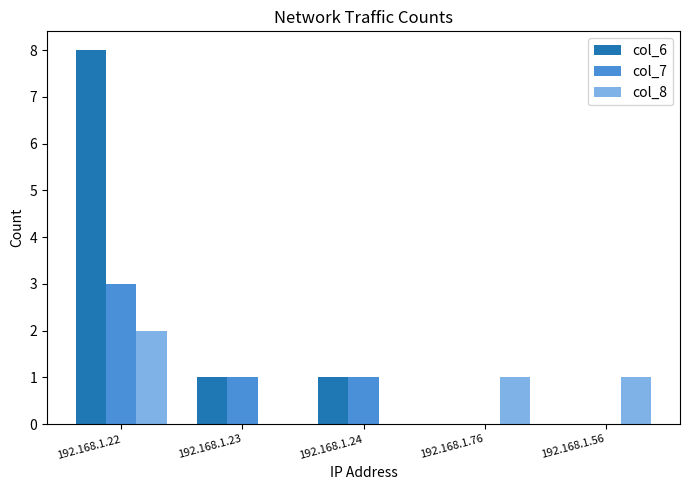

Are the bars grouped side by side (vs. stacked)?

Yes